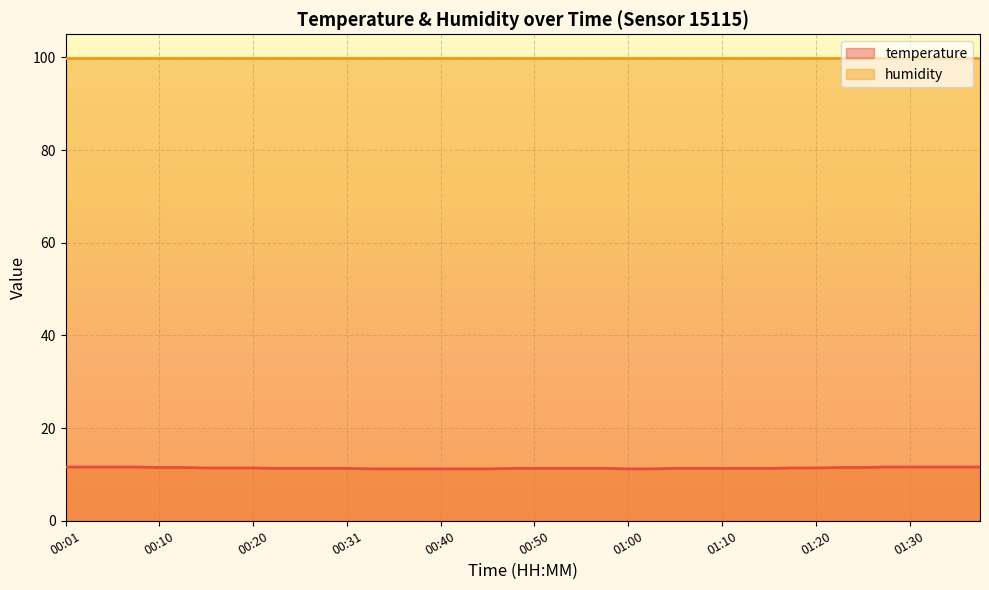

At which category does the chart reach its minimum across all series?

00:33